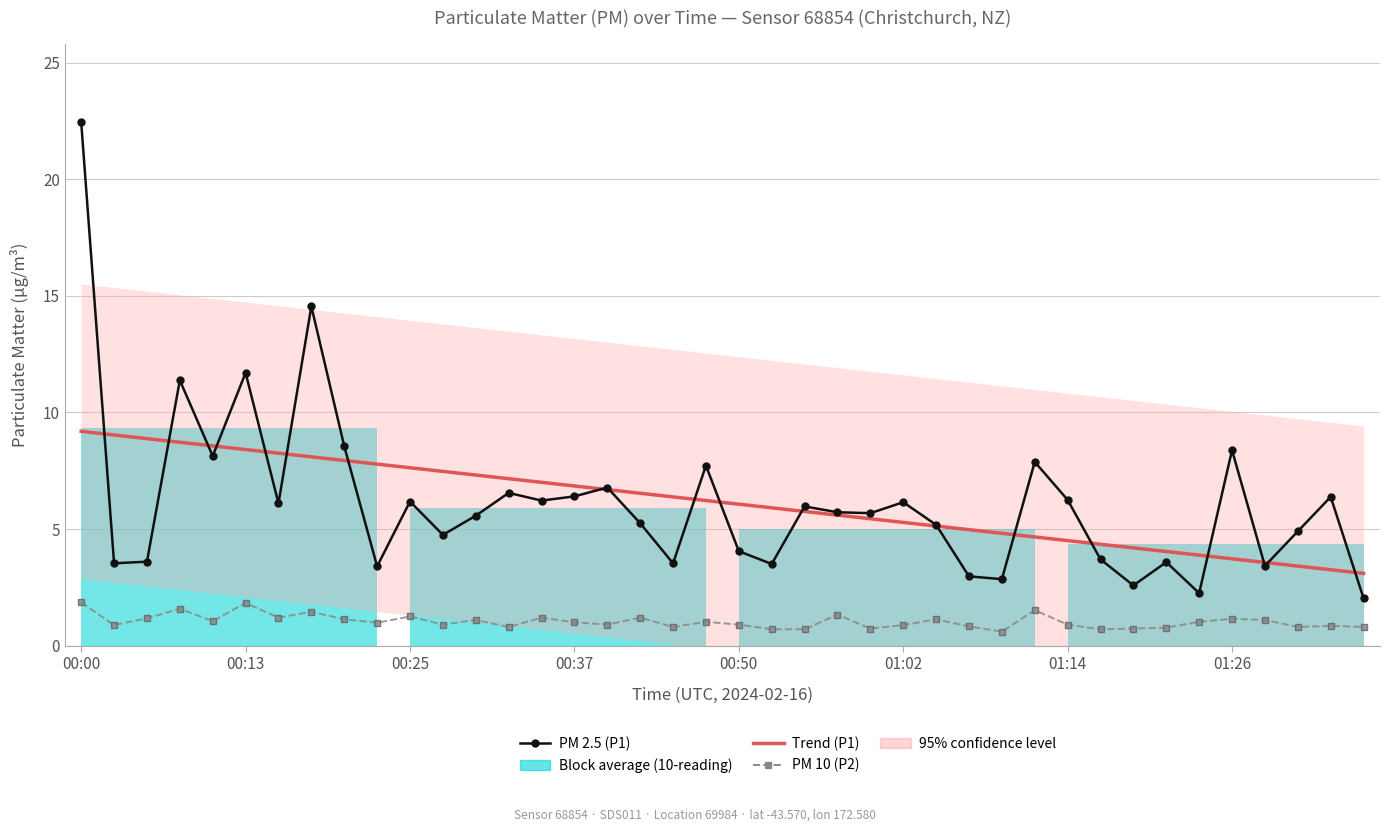

What is the average value of the PM 2.5 (P1) series?

6.1